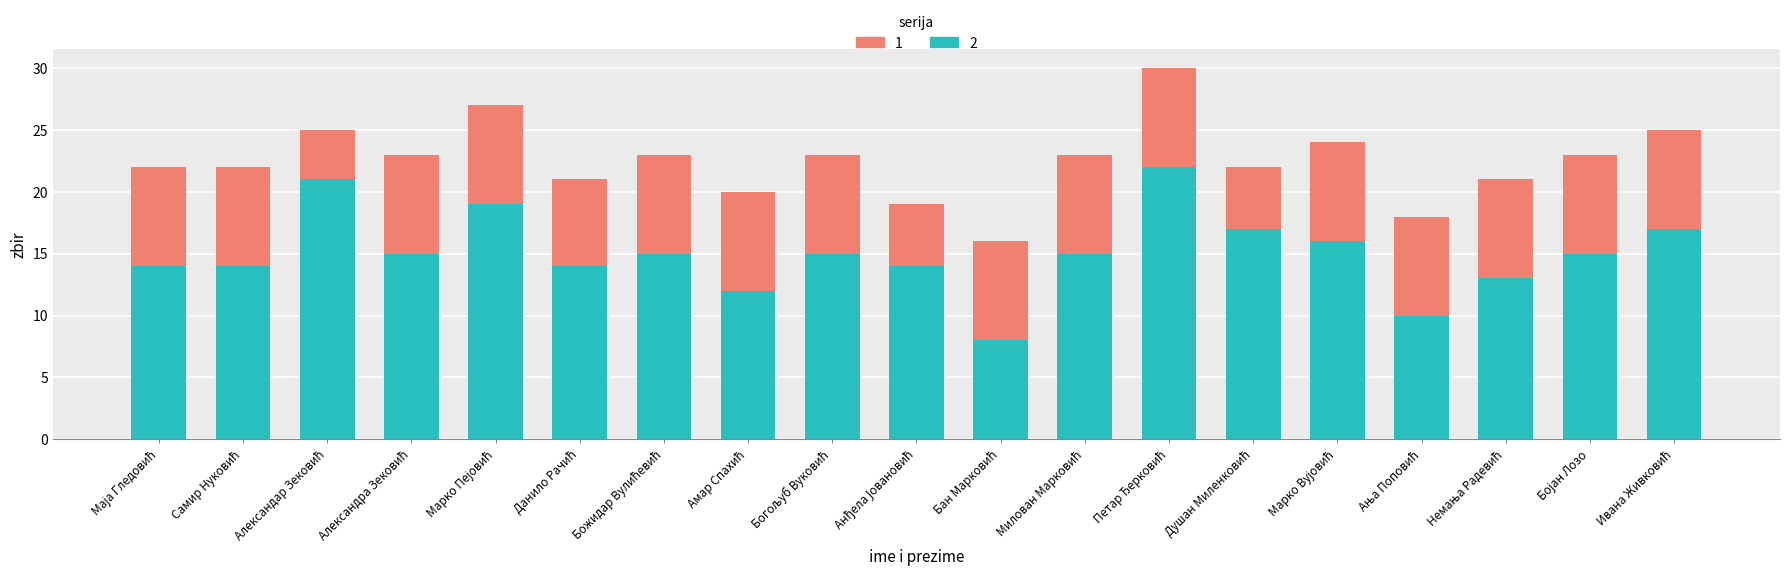

What is the maximum value for 2?

22